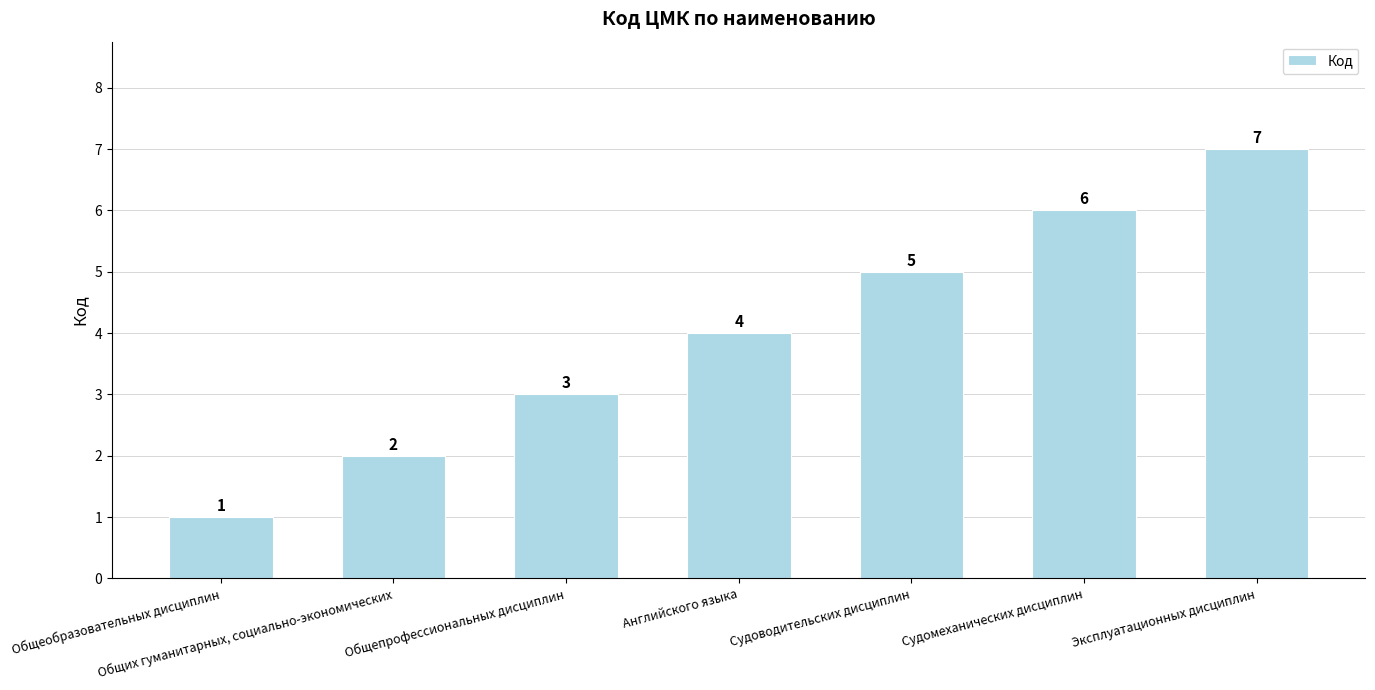

Does the chart contain stacked bars?

No